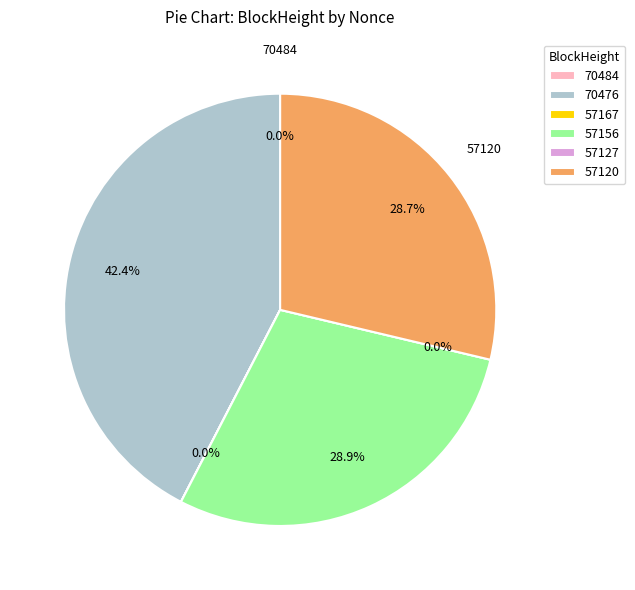

To the nearest percent, what is the average slice percentage?

17%